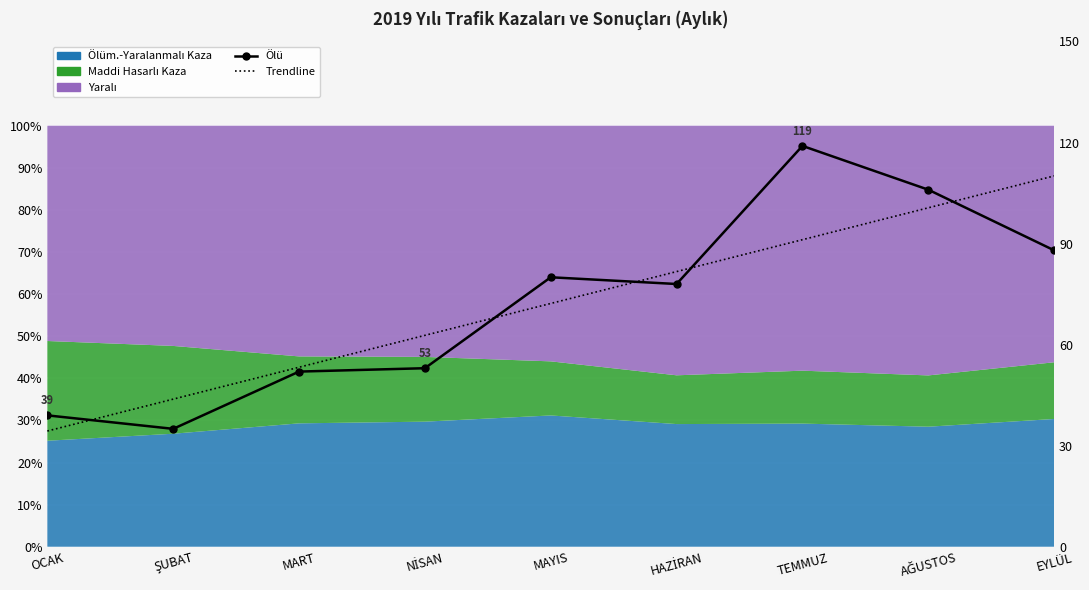

Reading right to left, extract all data points from this chart.

Ölü (line): EYLÜL=88.0	AĞUSTOS=106.0	TEMMUZ=119.0	HAZİRAN=78.0	MAYIS=80.0	NİSAN=53.0	MART=52.0	ŞUBAT=35.0	OCAK=39.0
Trendline: EYLÜL=110.1	AĞUSTOS=100.6	TEMMUZ=91.2	HAZİRAN=81.7	MAYIS=72.2	NİSAN=62.8	MART=53.3	ŞUBAT=43.8	OCAK=34.4